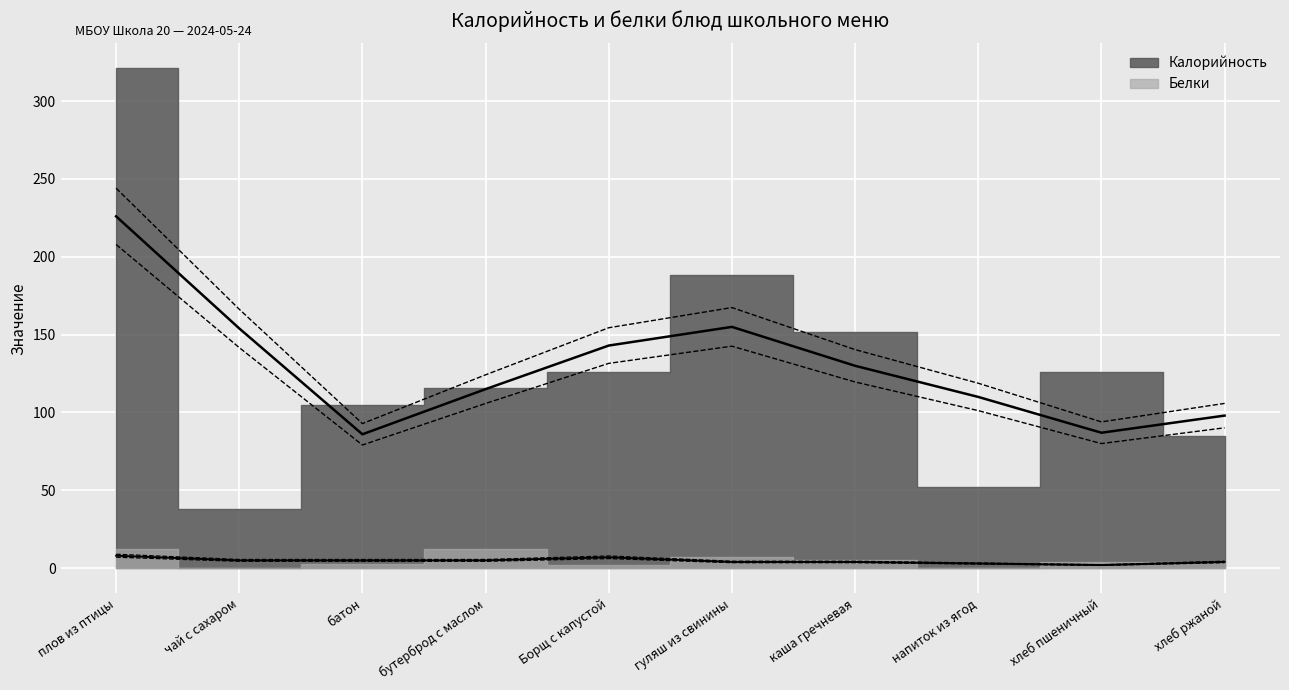

What are all the series names shown in the legend?

Калорийность, Белки